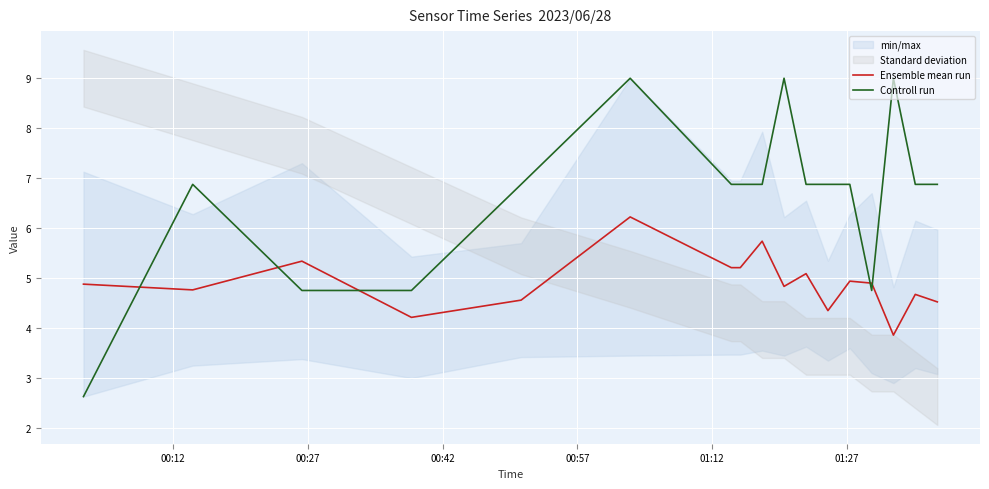

In Ensemble mean run, how many points are higher than both neighbors (excluding endpoints)?

6